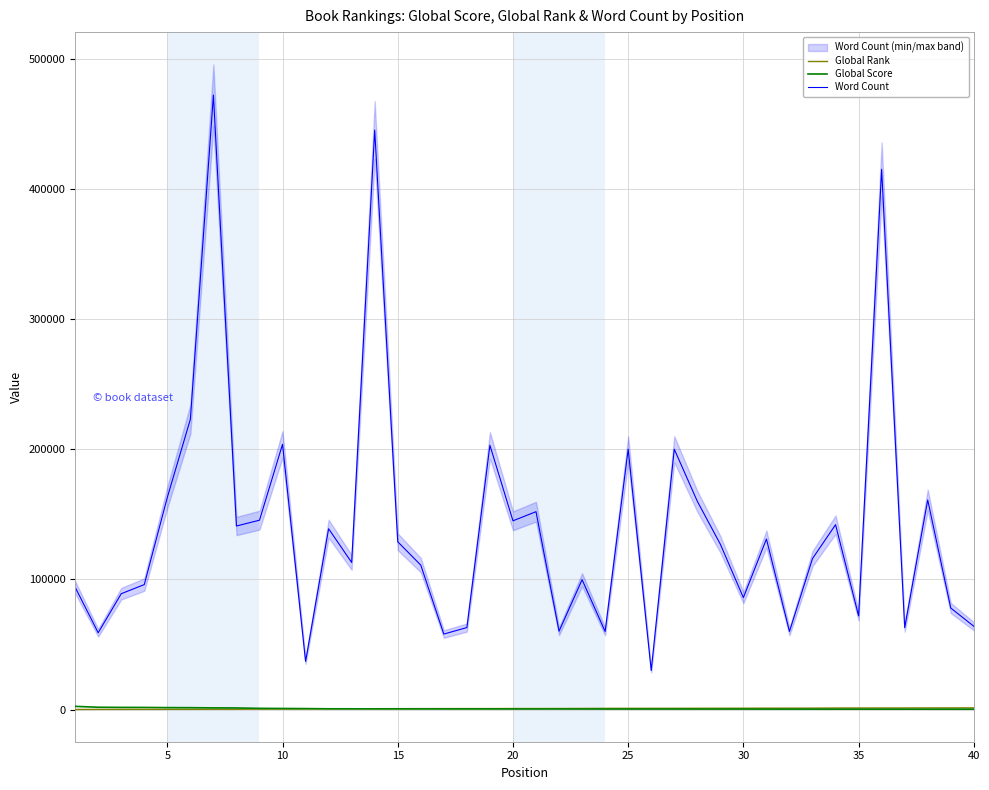

Is this an area chart (filled region under the line)?

No